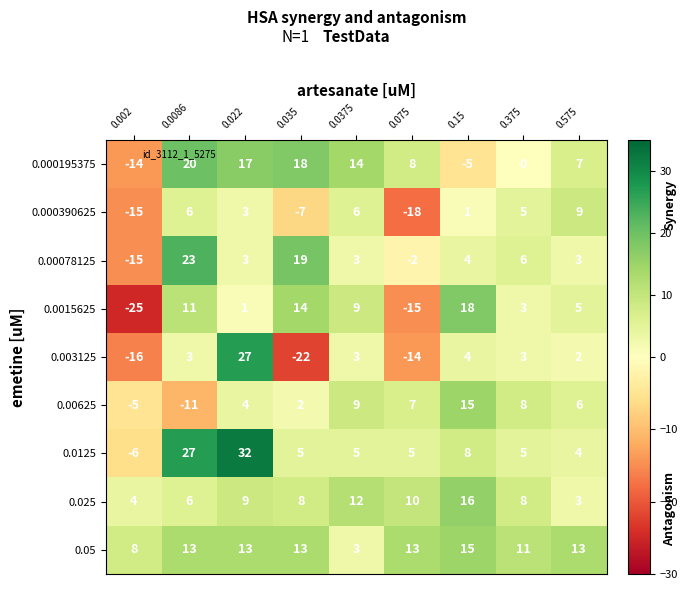

What is the difference between the highest and lowest values at 0.575?

11